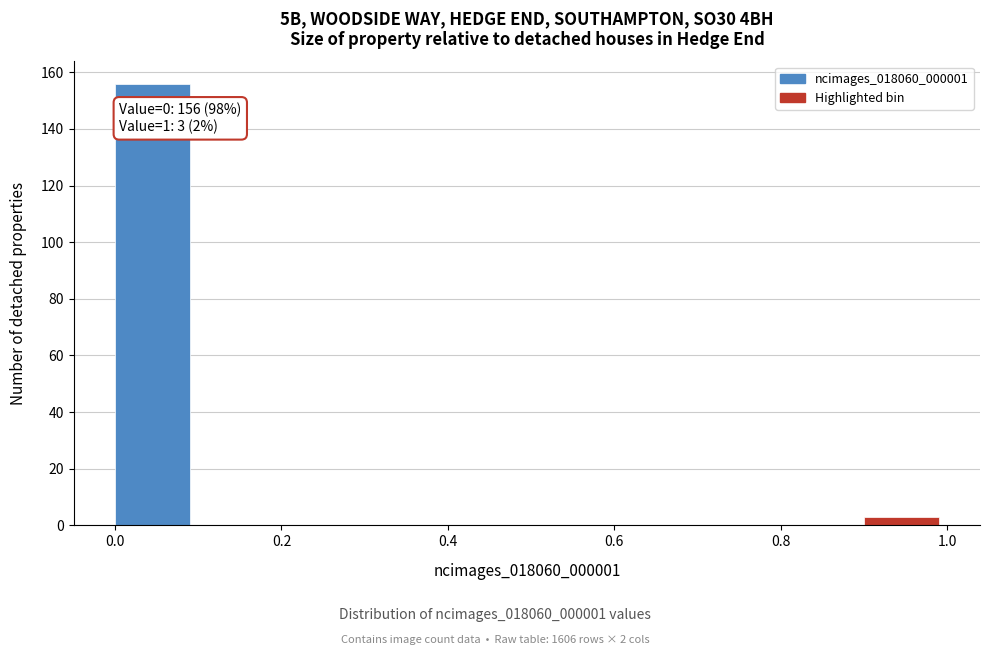

Over which range of the x-axis is the bar tallest?

0.0 to 0.1